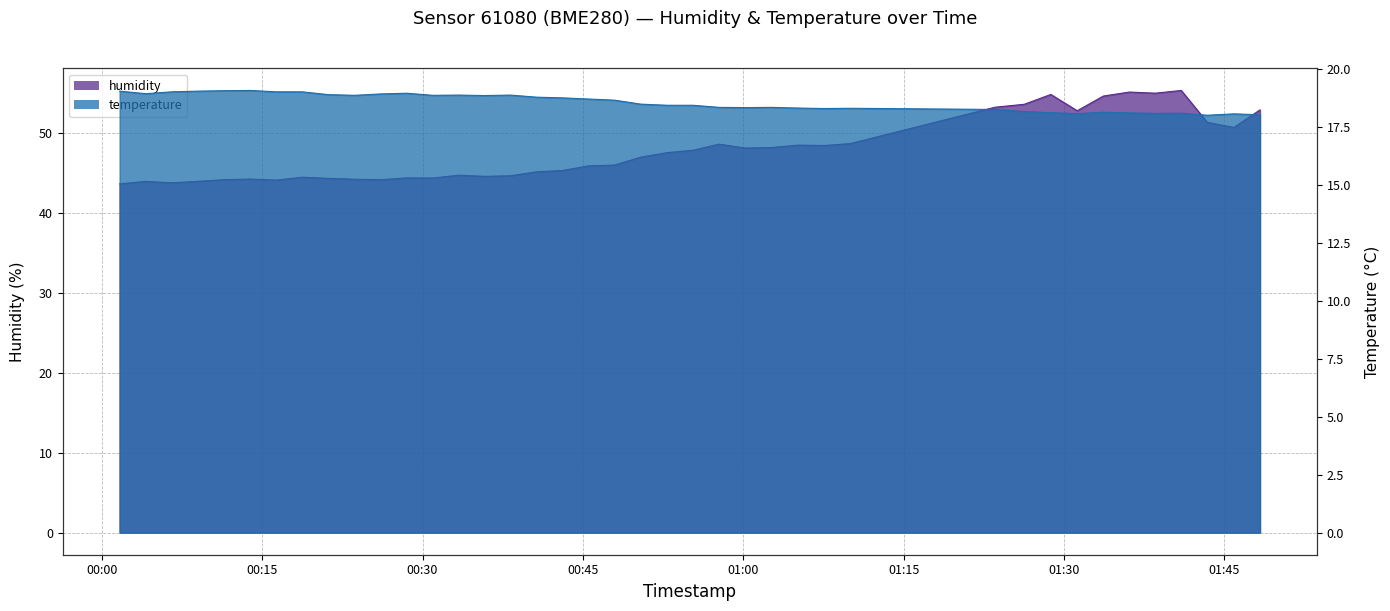

Does the chart display data point markers on the line(s)?

No